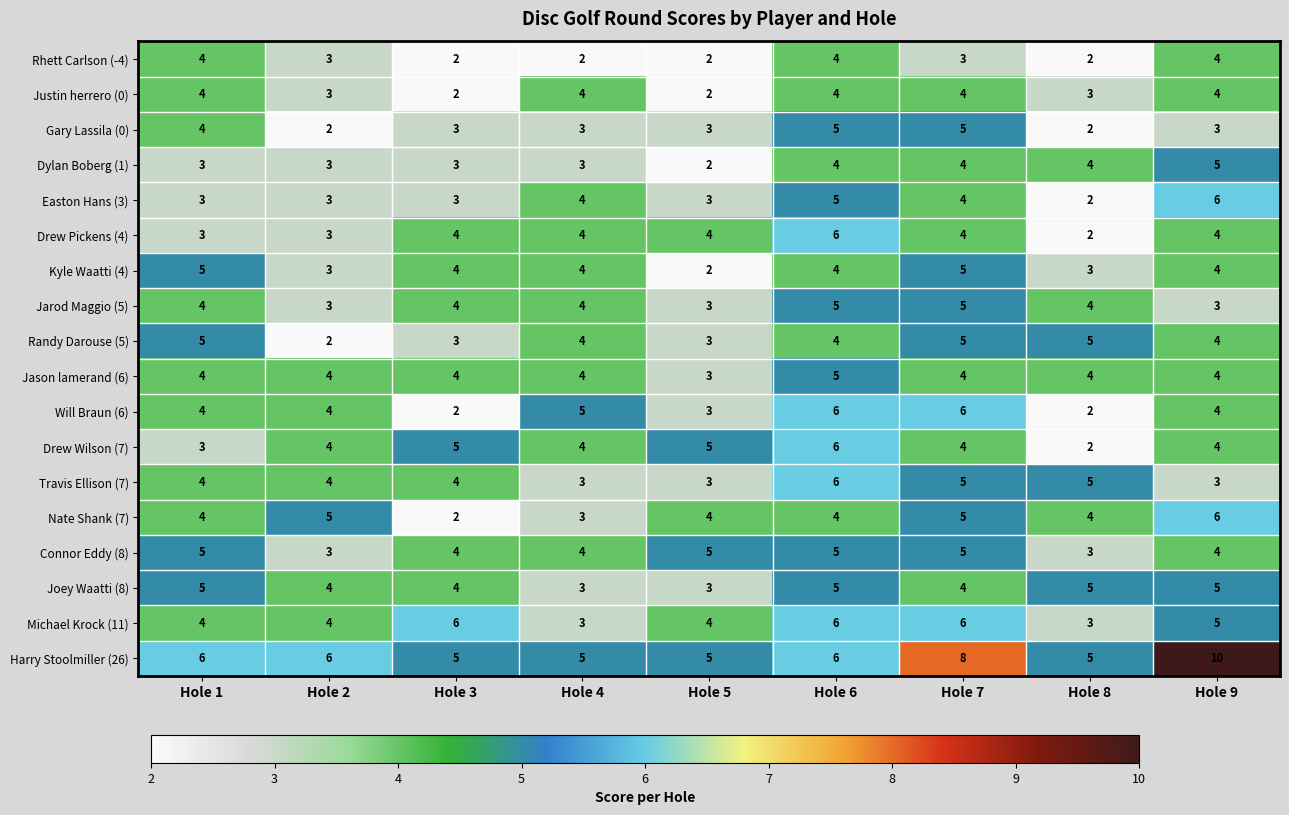

What is the sum of all Rhett Carlson (-4) values?

26